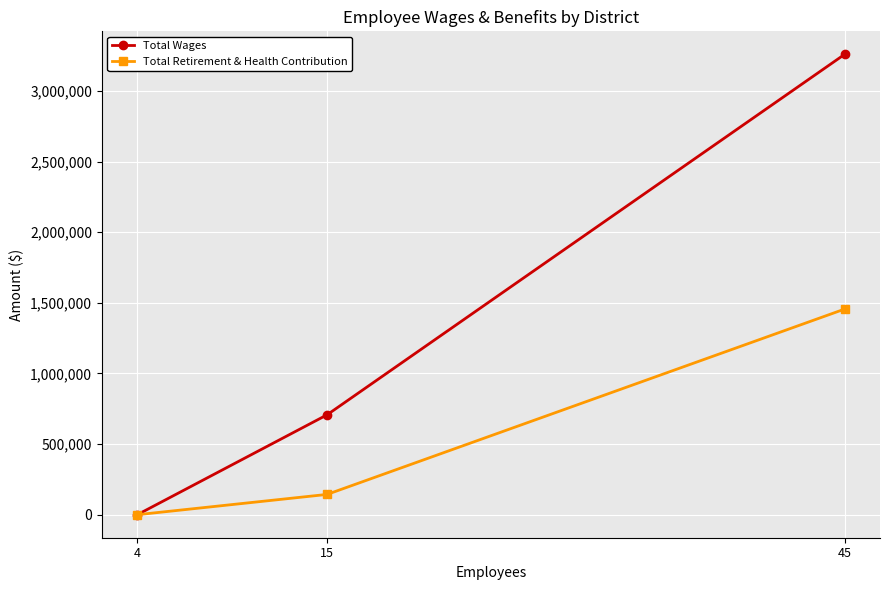

What is the maximum value for Total Retirement & Health Contribution?

1455491